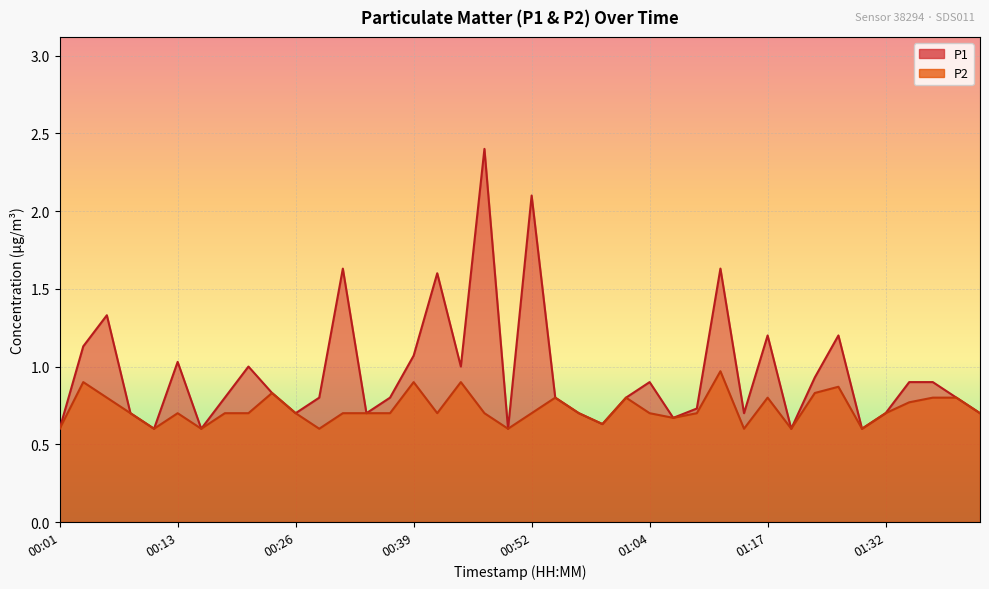

Between 00:01 and 00:34, which is larger?

00:34